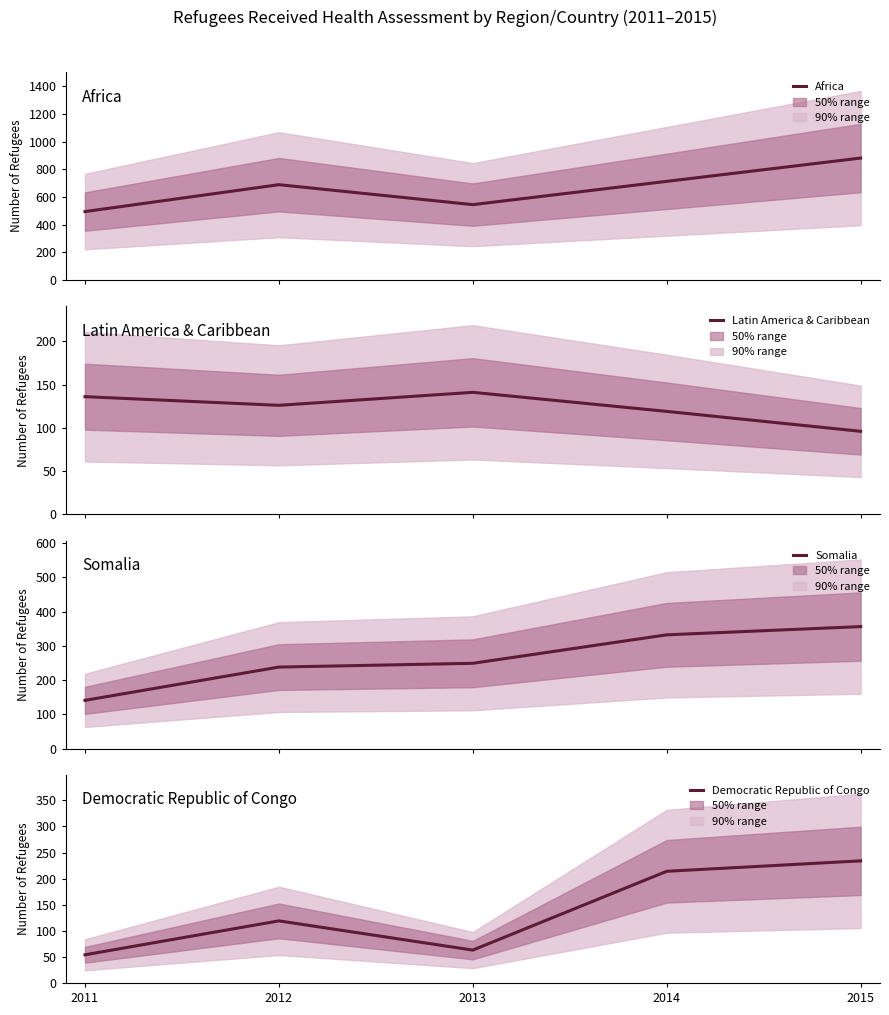

At which category is the sum across all series the highest?

2015